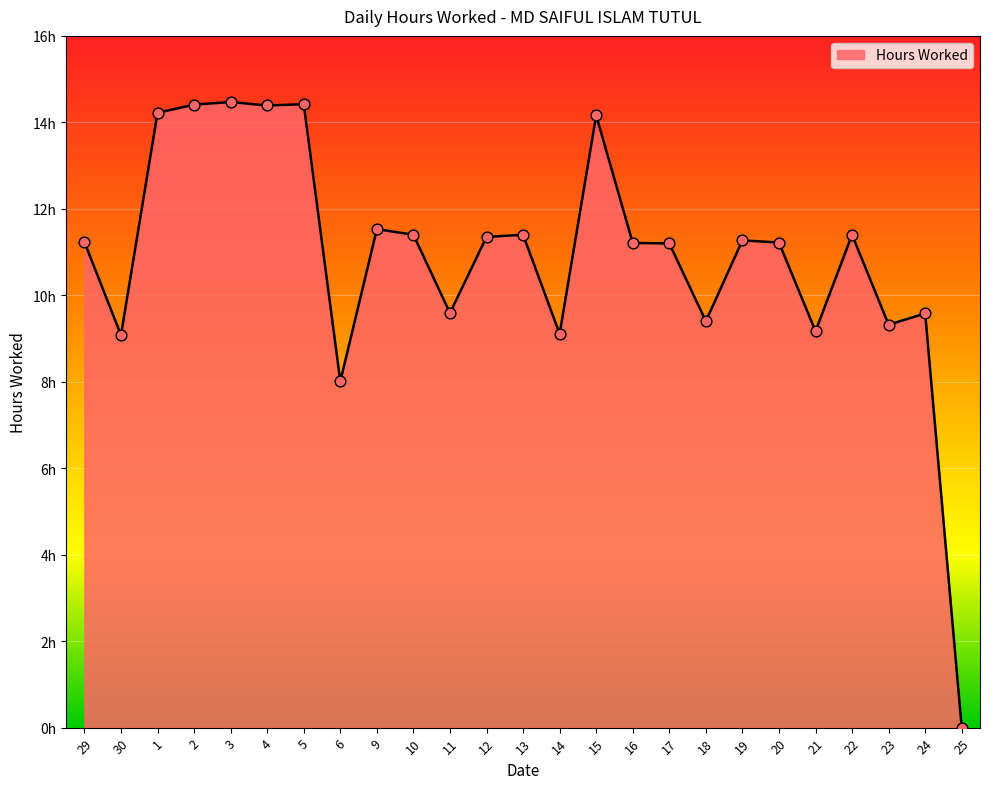

Does the chart have visible grid lines?

Yes